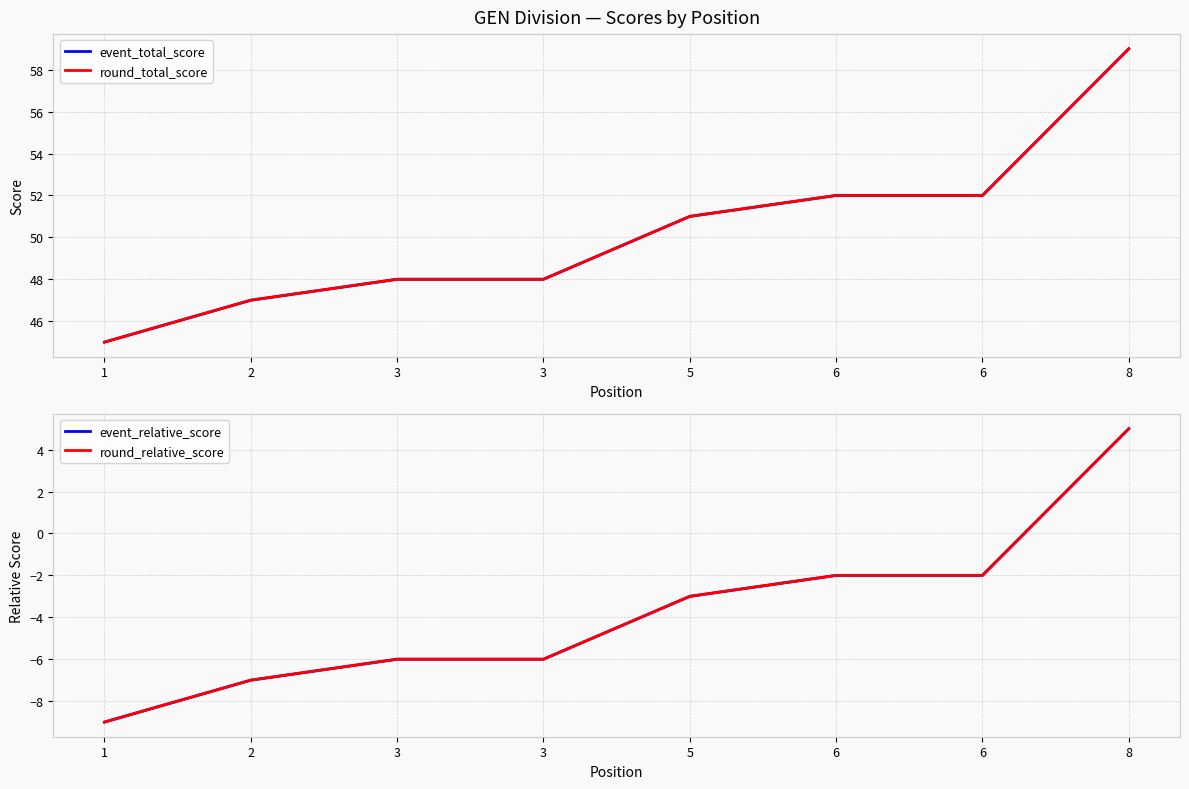

What is the difference between the second highest and minimum values in the event_total_score series?

7